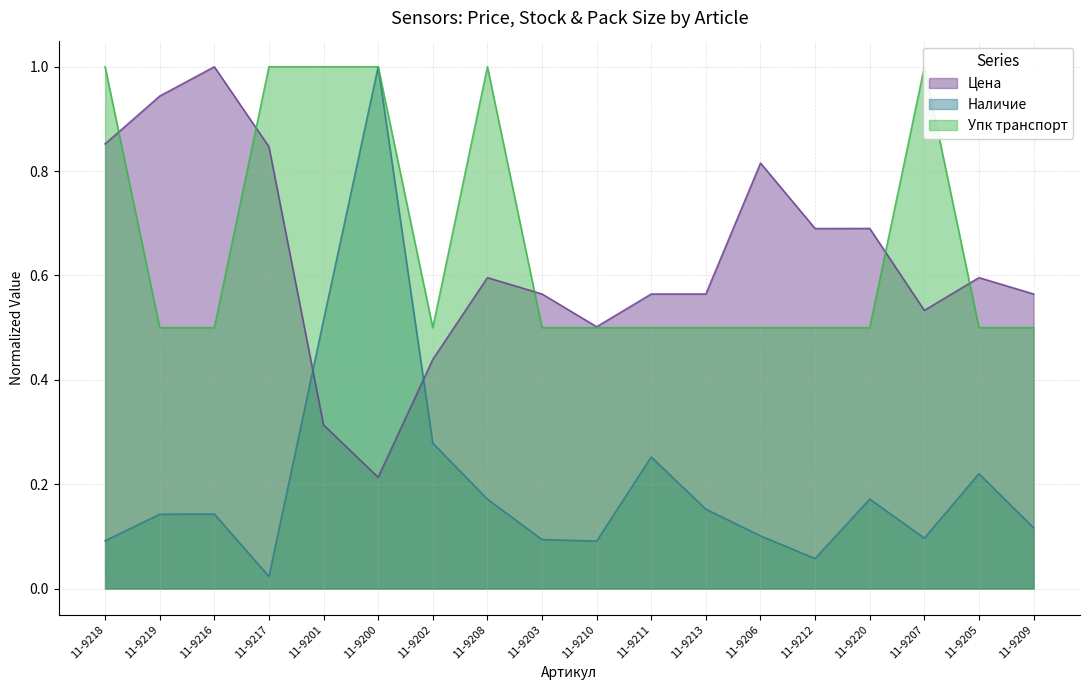

How many intersections are there between Цена and Упк транспорт?

5